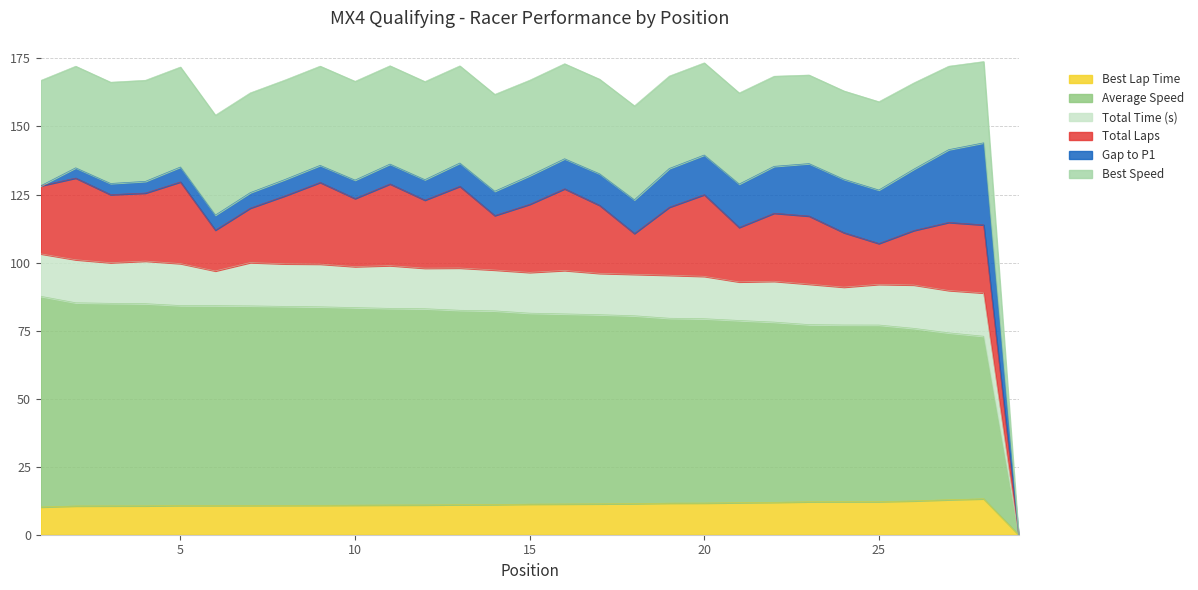

What are all the series names shown in the legend?

Best Lap Time, Average Speed, Total Time (s), Total Laps, Gap to P1, Best Speed